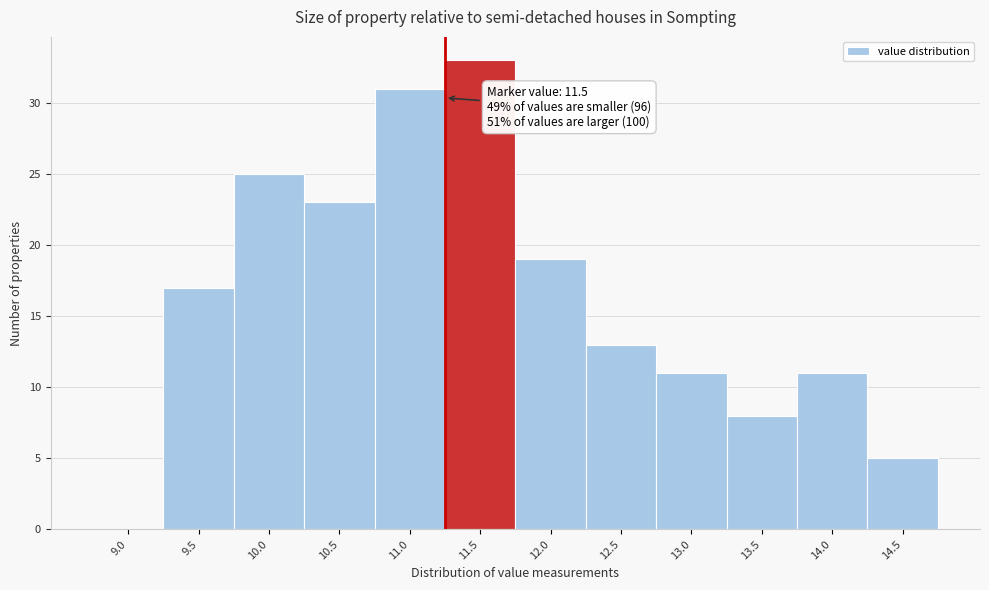

Reading left to right, list all the values displayed in this chart.

9.0=0	9.5=17	10.0=25	10.5=23	11.0=31	11.5=33	12.0=19	12.5=13	13.0=11	13.5=8	14.0=11	14.5=5